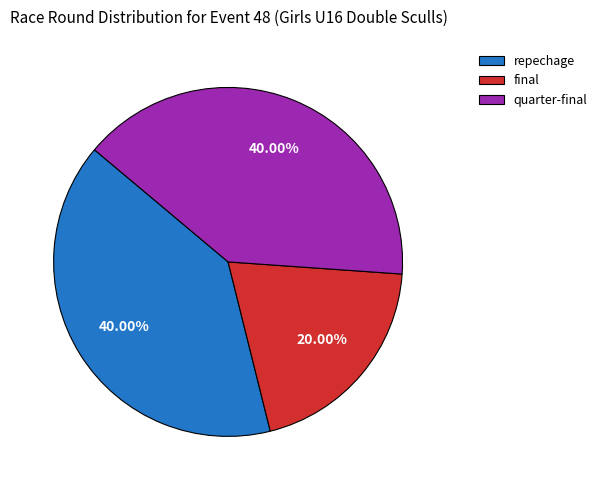

Is there a majority slice in this chart?

No